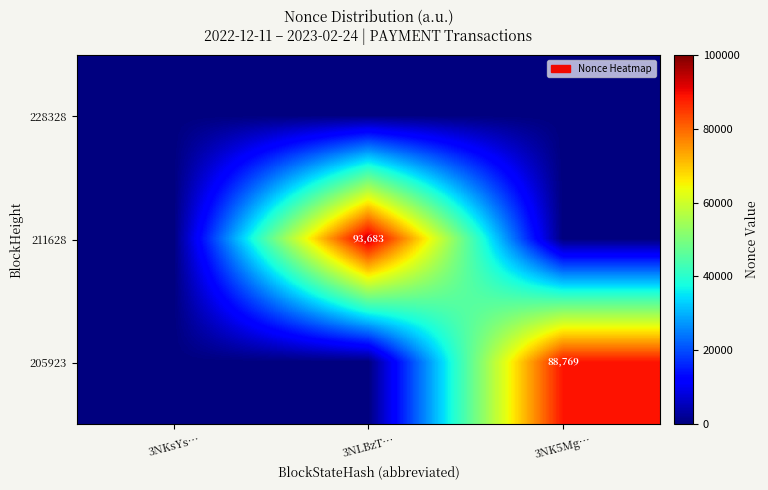

List the labels in order of 228328 value, smallest first.

3NKsYs…, 3NLBzT…, 3NK5Mg…